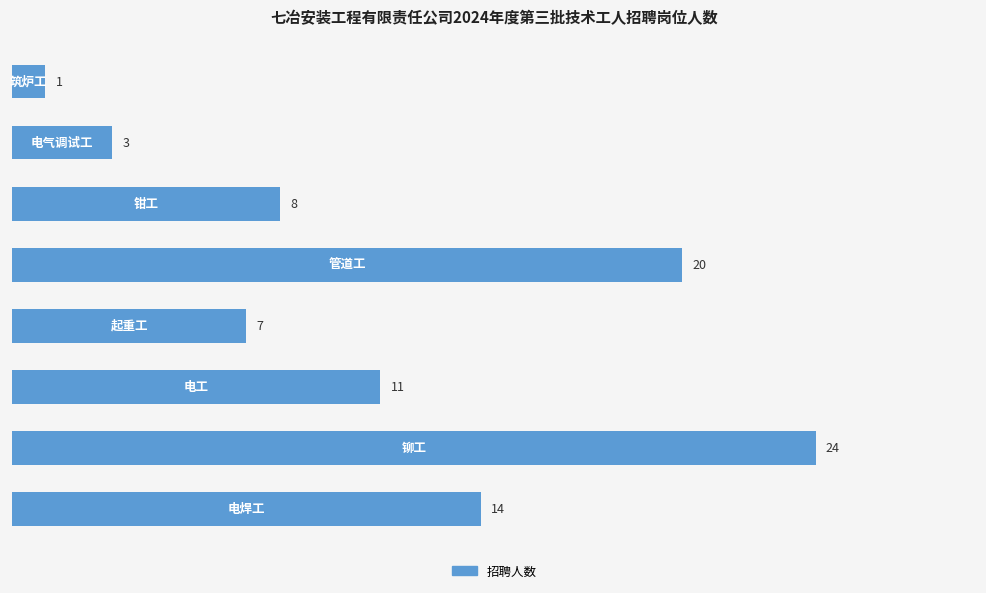

Reading top to bottom, transcribe all the data shown in this chart.

1	3	8	20	7	11	24	14